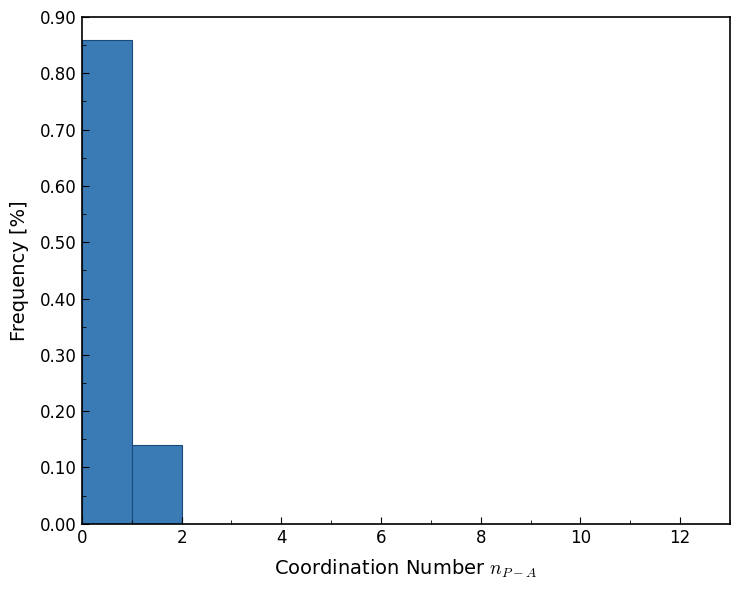

Over which range of the x-axis is the bar tallest?

0 to 1